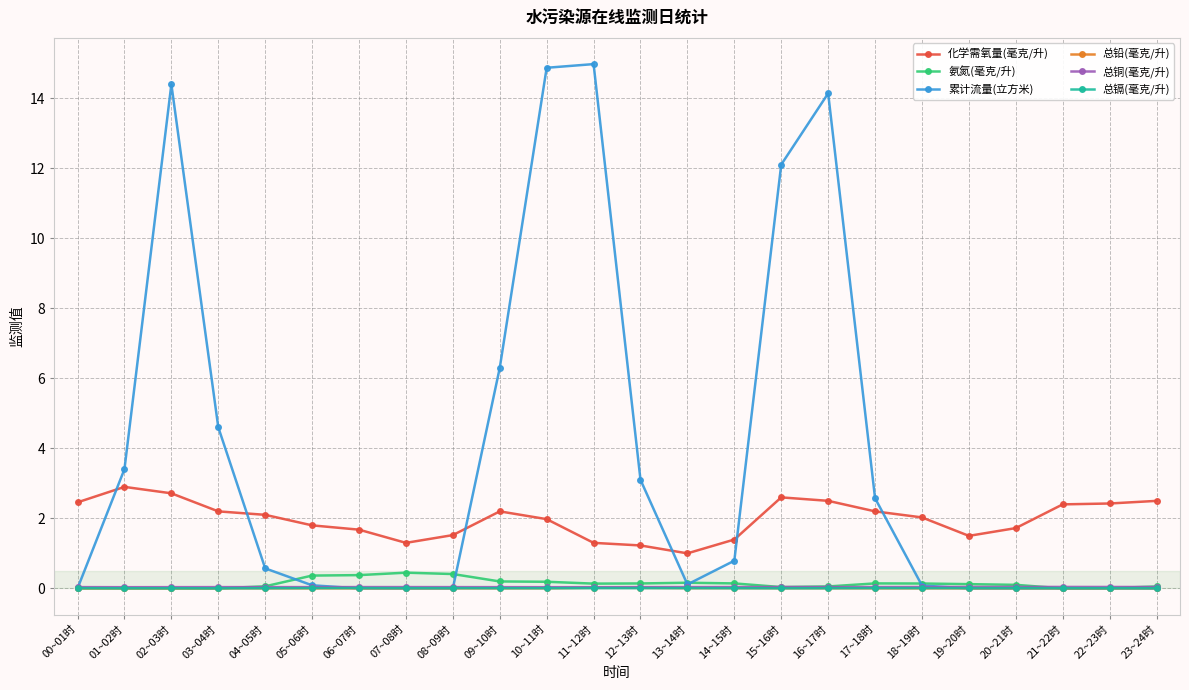

True or false: 总铜(毫克/升) and 化学需氧量(毫克/升) intersect in this chart.

False